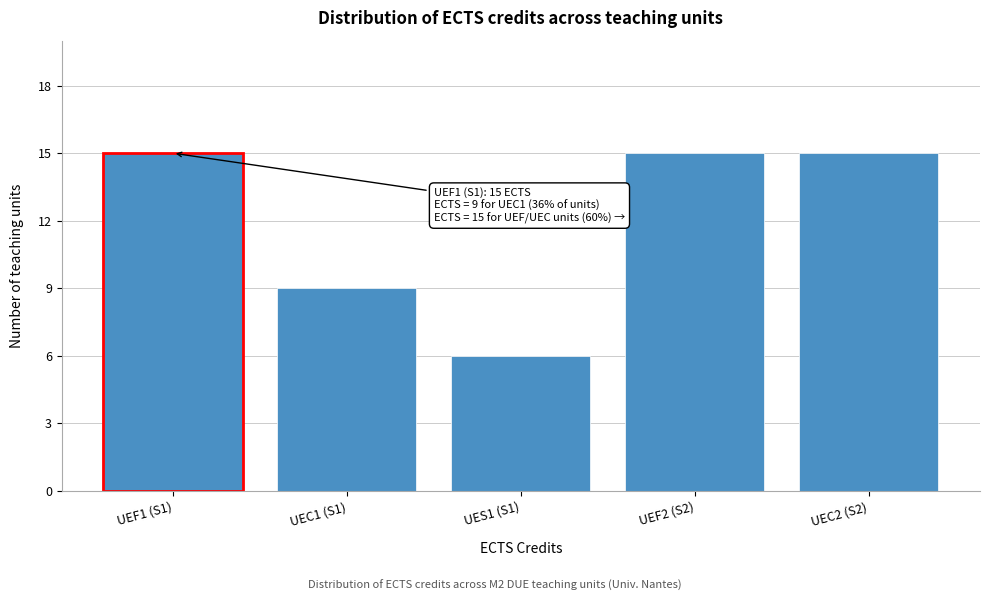

Reading left to right, what are all the values shown in this chart?

15	9	6	15	15